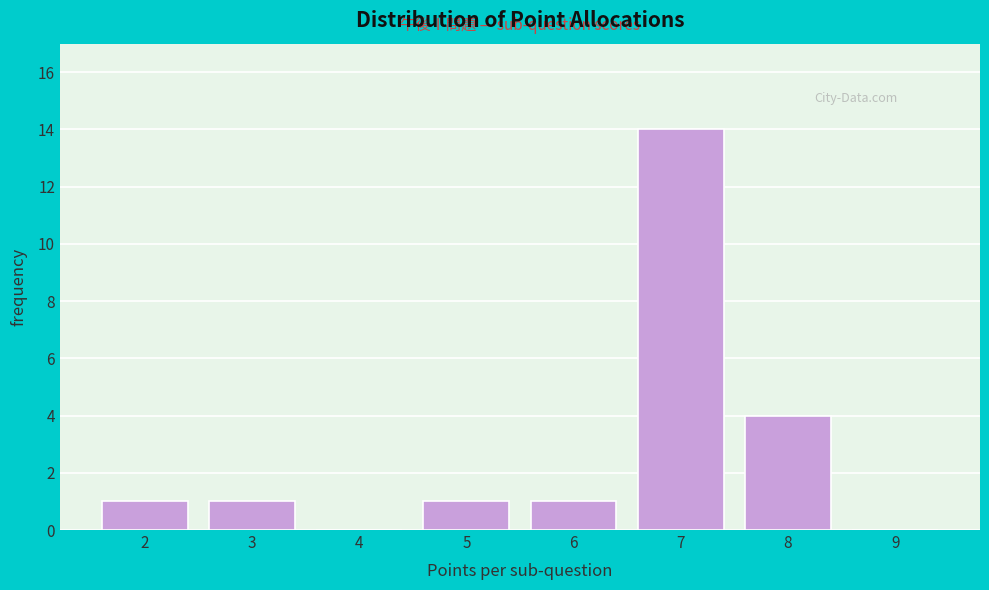

Reading right to left, transcribe all the data shown in this chart.

9=0	8=4	7=14	6=1	5=1	4=0	3=1	2=1